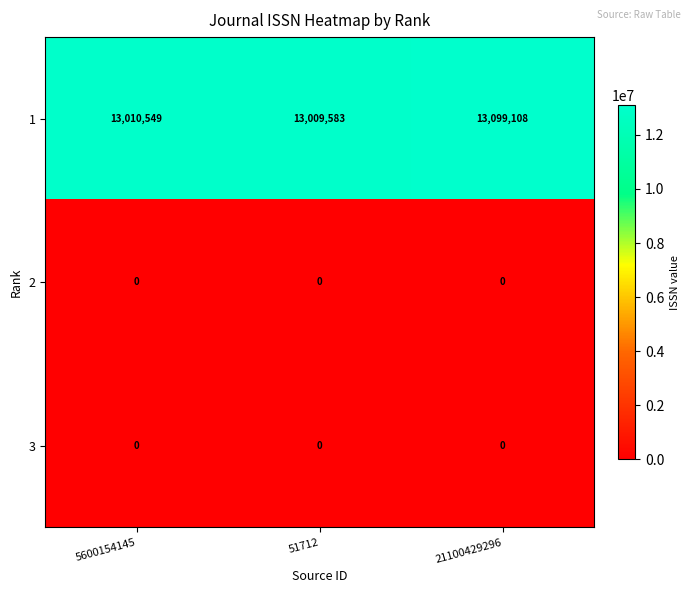

Reading left to right, extract all data points from this chart.

1: 5600154145=13010549	51712=13009583	21100429296=13099108
2: 5600154145=0	51712=0	21100429296=0
3: 5600154145=0	51712=0	21100429296=0